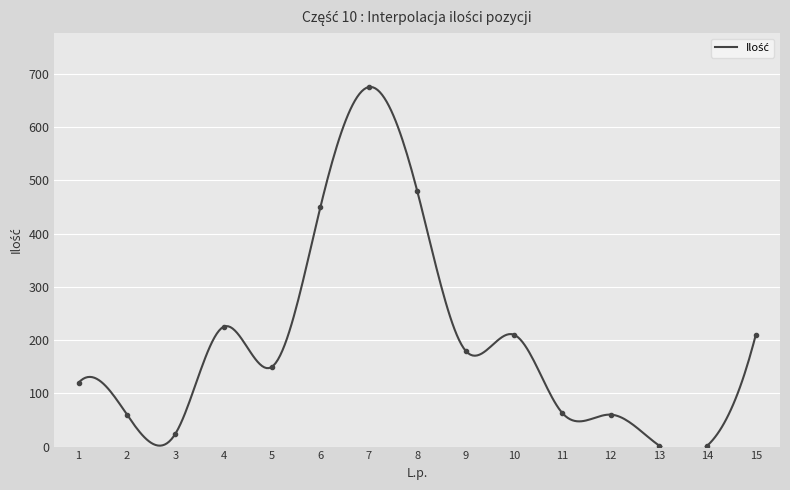

Rank the categories by value from highest to lowest.

7, 8, 6, 4, 10, 15, 9, 5, 1, 11, 2, 12, 3, 13, 14